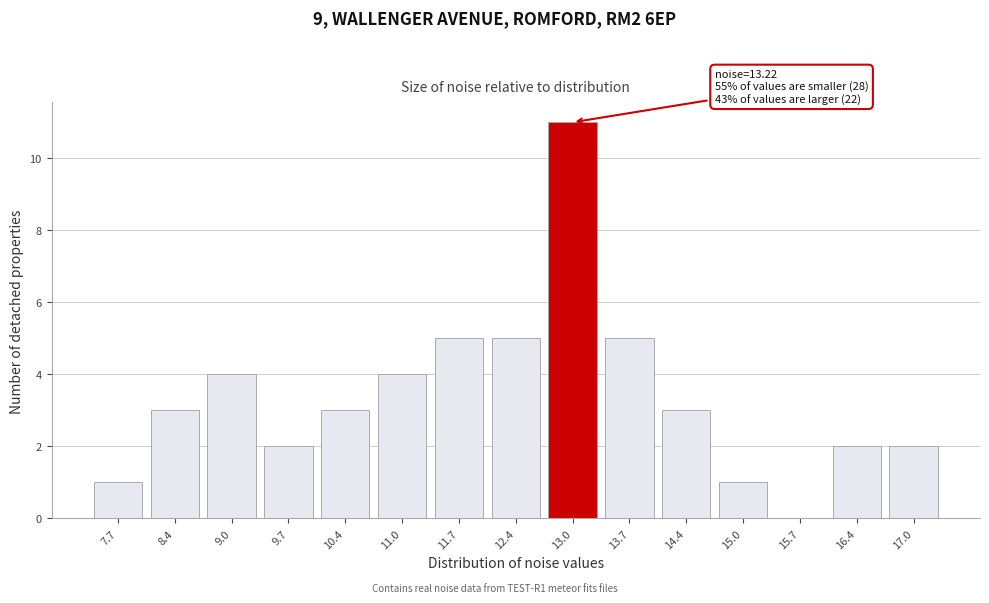

Reading right to left, extract all data points from this chart.

17.0=2	16.4=2	15.7=0	15.0=1	14.4=3	13.7=5	13.0=11	12.4=5	11.7=5	11.0=4	10.4=3	9.7=2	9.0=4	8.4=3	7.7=1